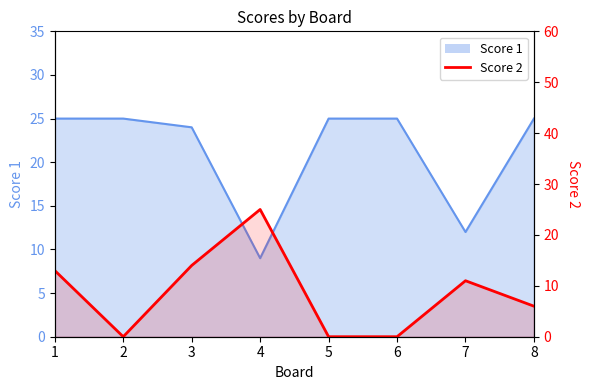

True or false: the data shows 6 at 3.

False